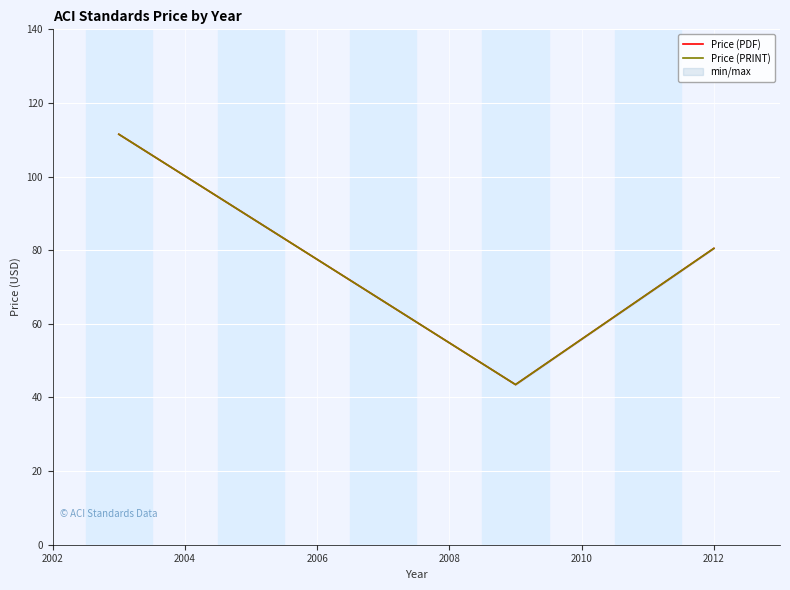

Reading left to right, list all the values displayed in this chart.

Price (PDF): 111.5	43.5	80.5
Price (PRINT): 111.5	43.5	80.5